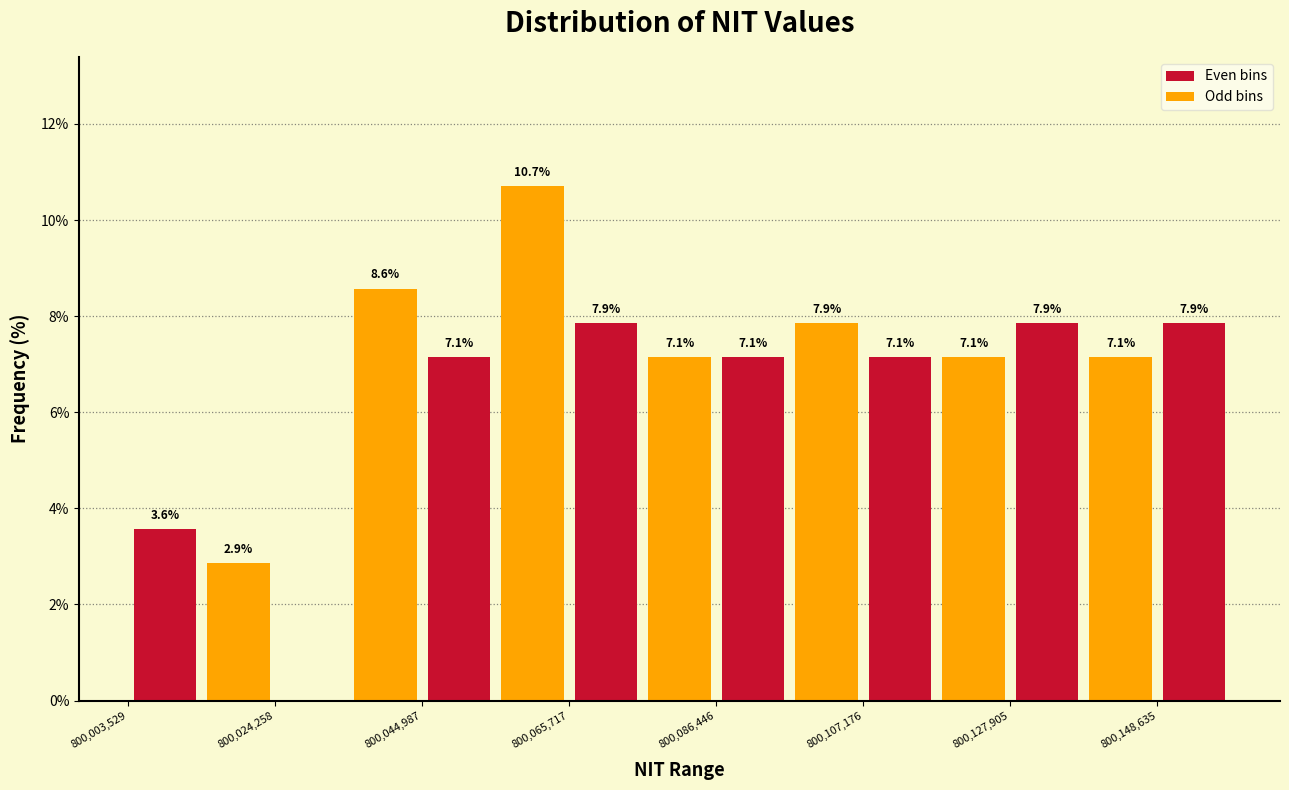

Around what value on the x-axis is the tallest bar? Give the approximate position of its centre, as read against the axis.

800060000